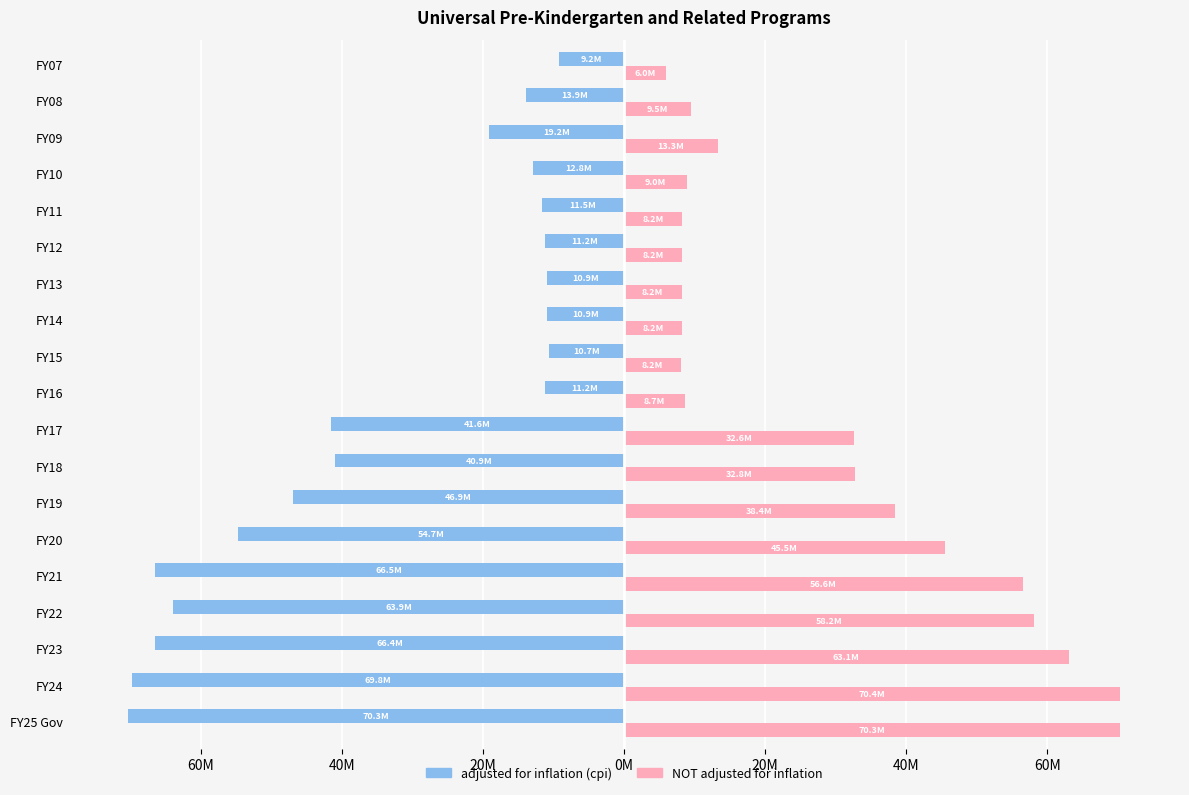

What are all the series names shown in the legend?

adjusted for inflation (cpi), NOT adjusted for inflation